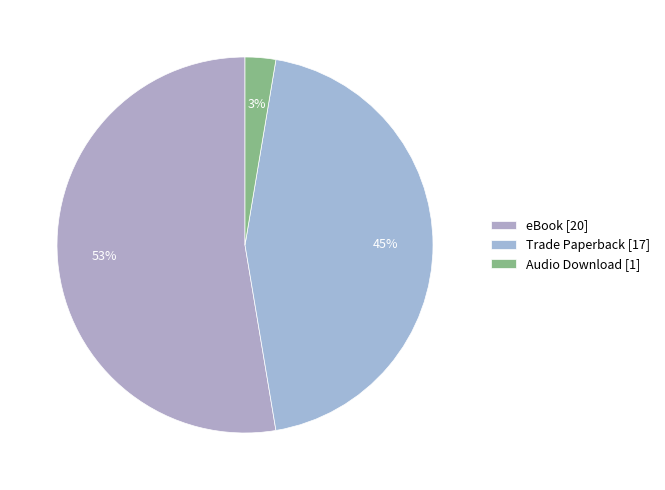

What is the smallest slice in the pie chart?

Audio Download